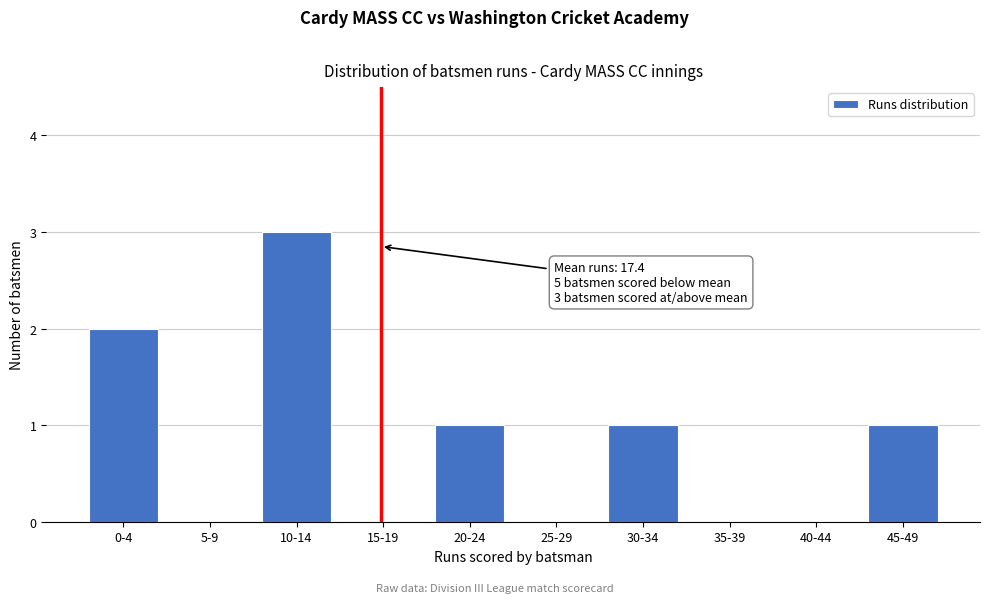

Reading left to right, extract all data points from this chart.

0-4=2	5-9=0	10-14=3	15-19=0	20-24=1	25-29=0	30-34=1	35-39=0	40-44=0	45-49=1